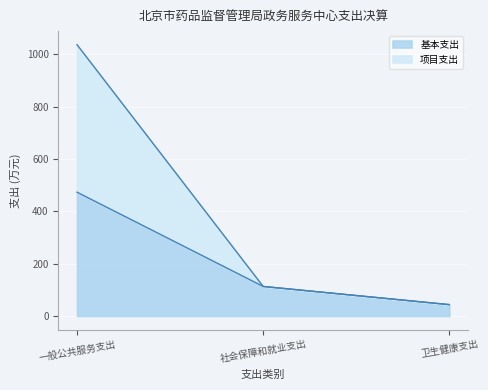

How many values in the 项目支出 series exceed 113?

2